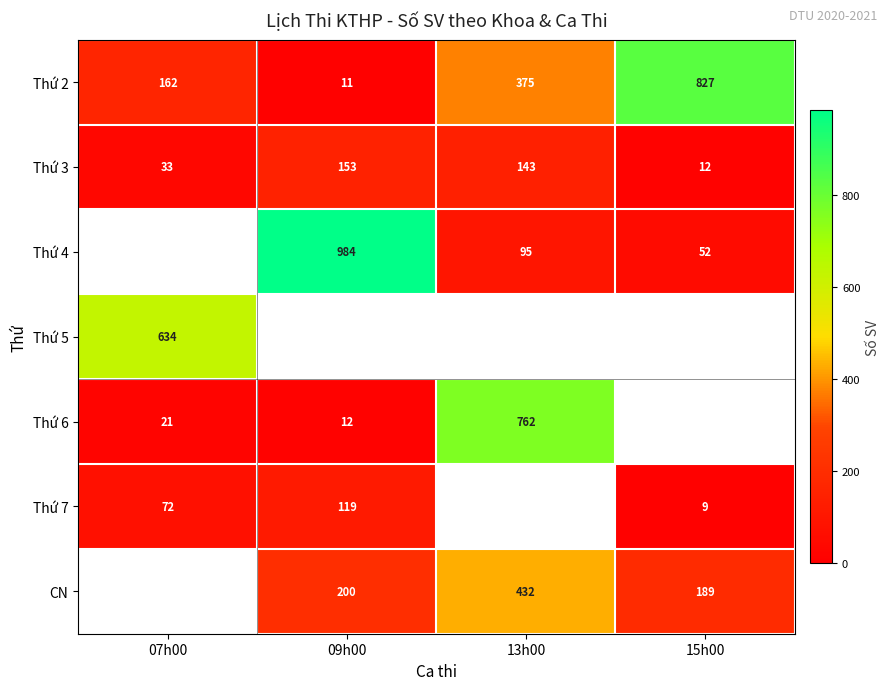

Is it true that Thứ 2 equals 827 at 15h00?

True